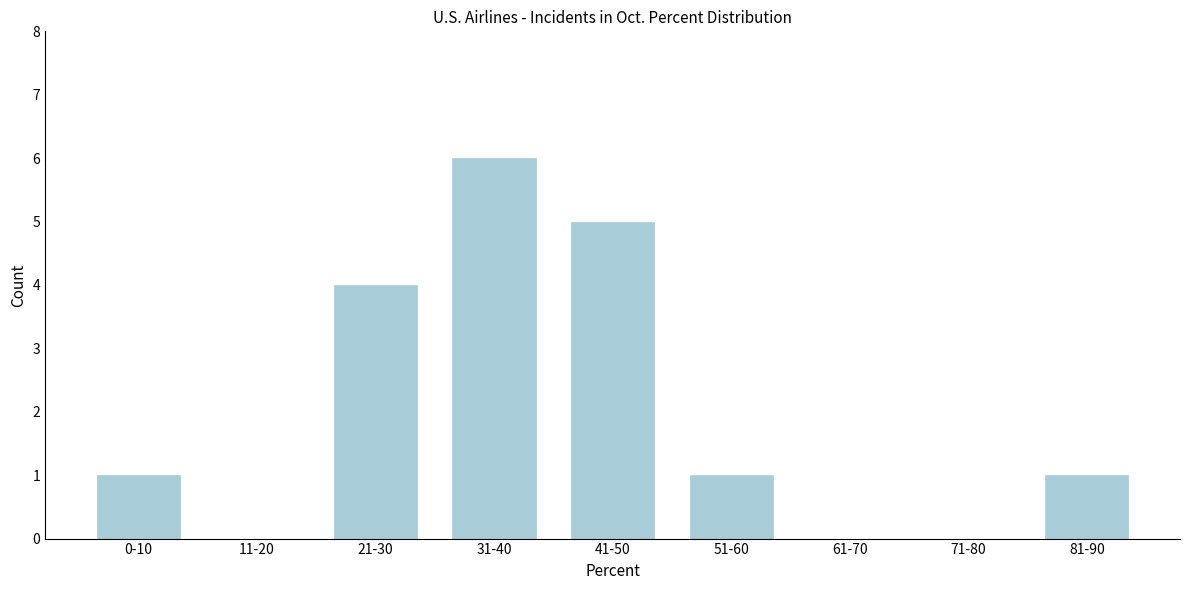

Reading left to right, extract all data points from this chart.

0-10=1	11-20=0	21-30=4	31-40=6	41-50=5	51-60=1	61-70=0	71-80=0	81-90=1